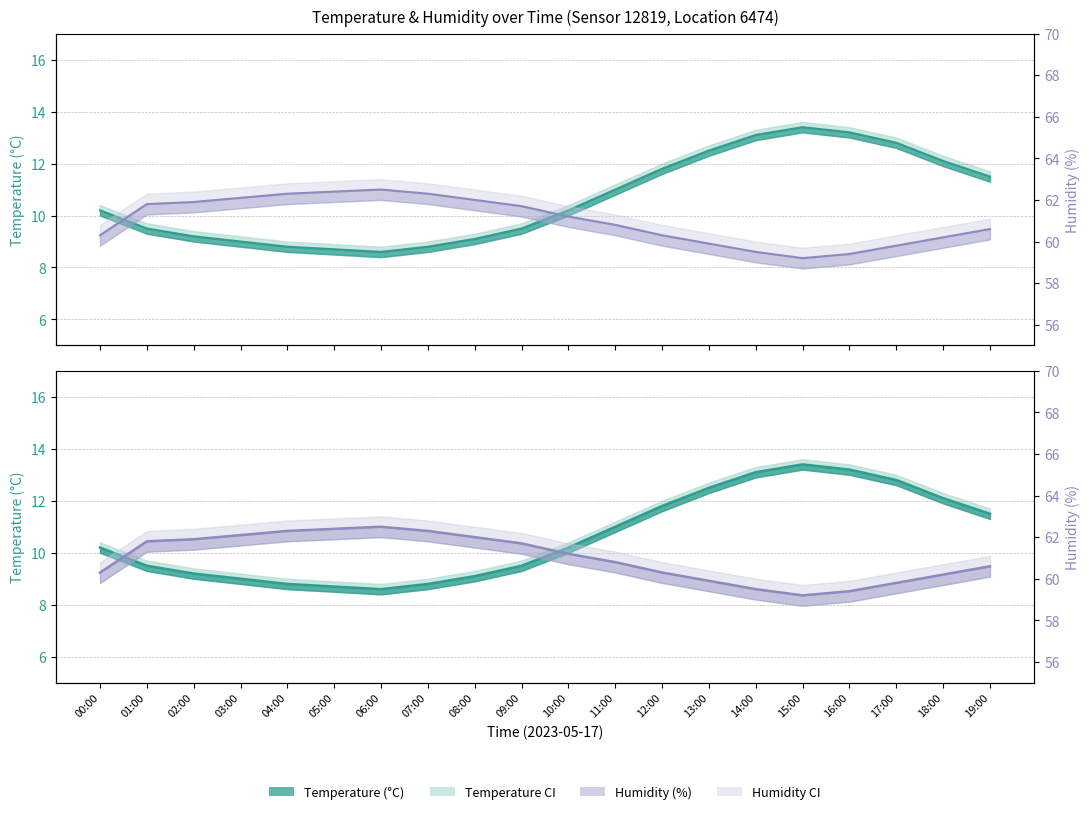

True or false: humidity and humidity_upper intersect in this chart.

False